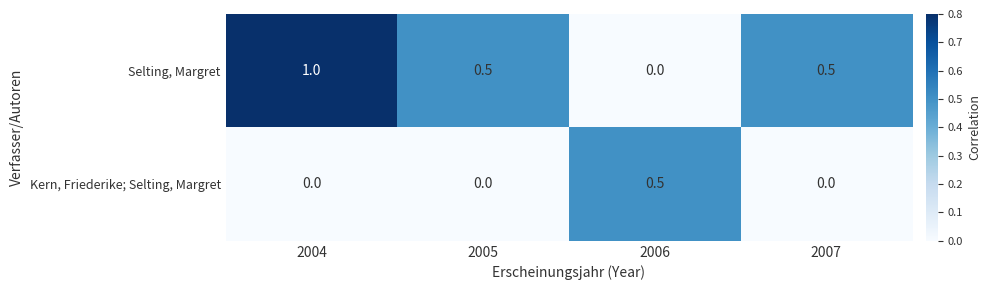

List the series in order of their overall mean, highest first.

Selting, Margret, Kern, Friederike; Selting, Margret